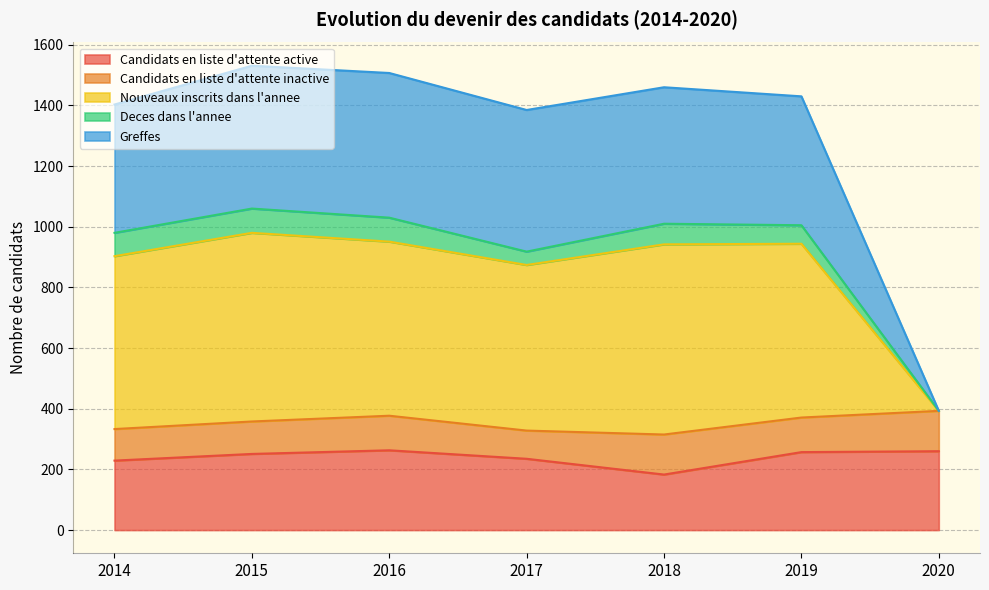

Which series has the largest total across all categories?

Nouveaux inscrits dans l'annee